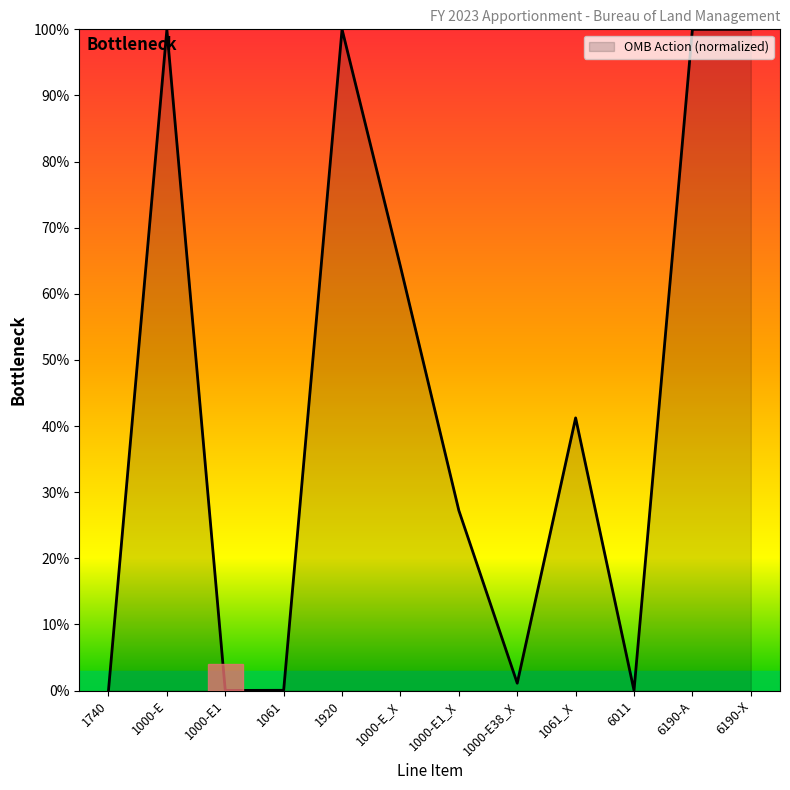

What position from the left is 1000-E?

2